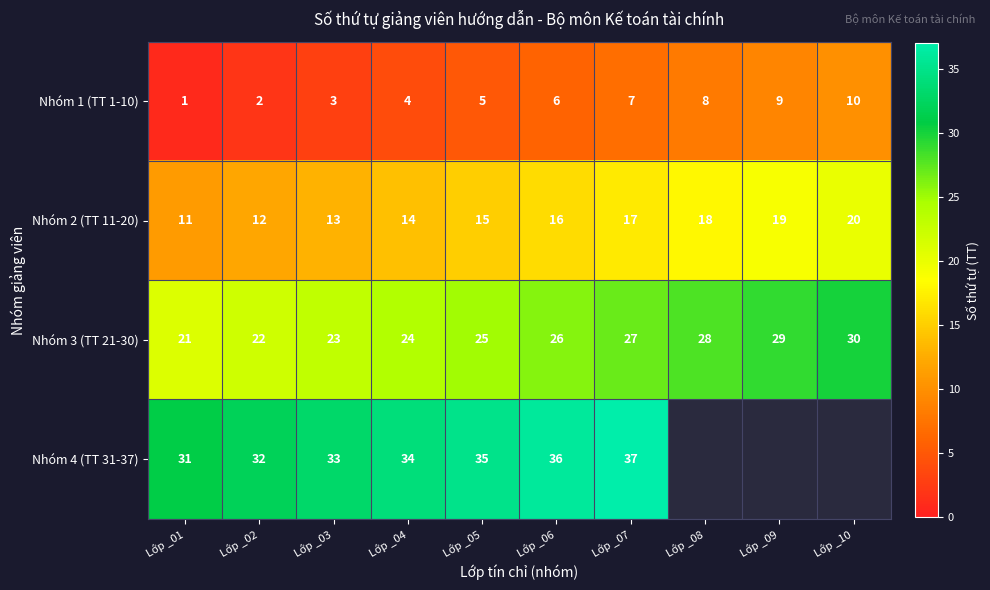

How many Nhóm 1 (TT 1-10) values are between 3 and 8?

6